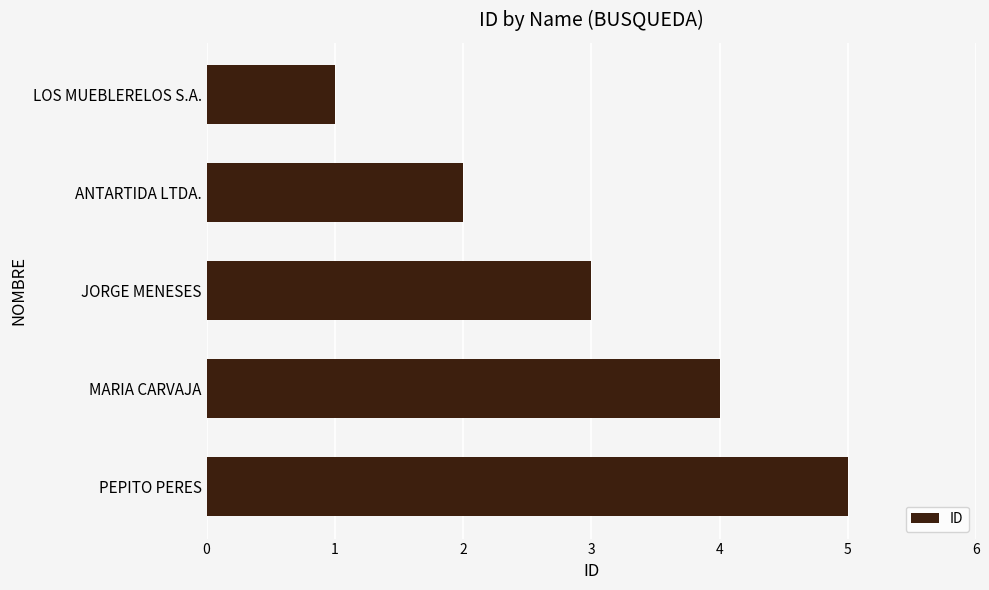

What is the sum of the values at JORGE MENESES and LOS MUEBLERELOS S.A.?

4